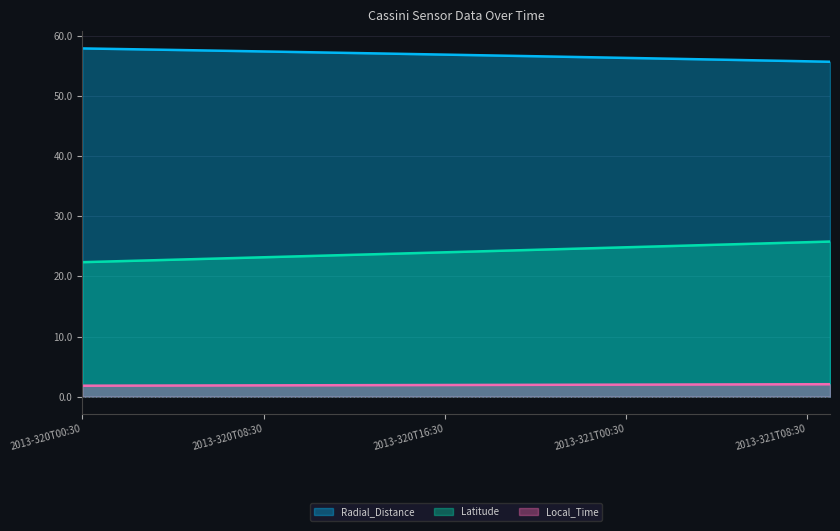

What is the difference between the maximum and minimum values in the Local_Time series?

0.2